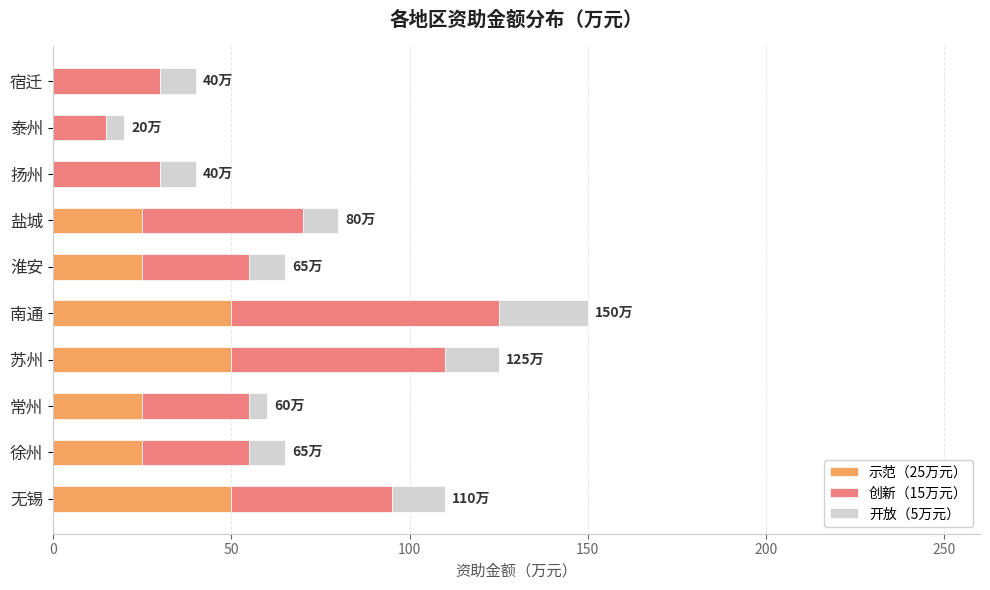

Is it true that 示范（25万元） equals 50 at 无锡?

True